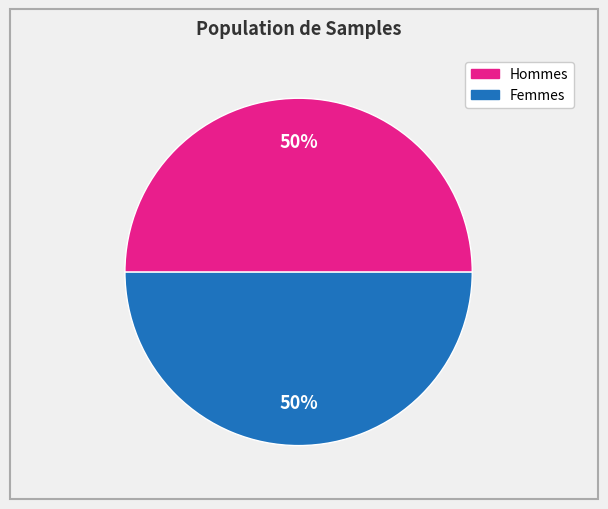

To the nearest percent, what is the average slice percentage?

50%